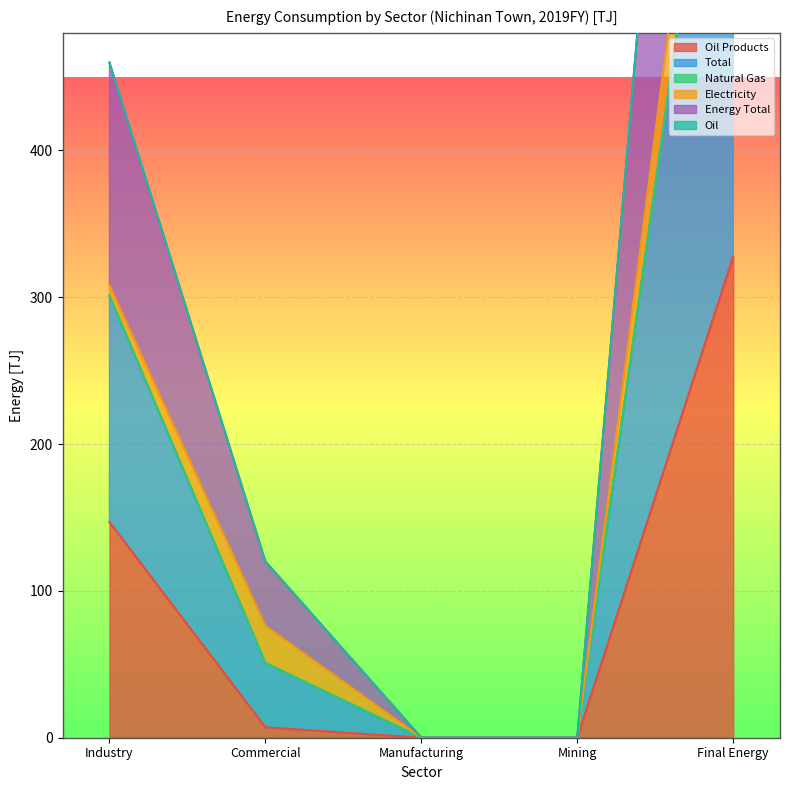

The value of Oil Products at Manufacturing is -112.1. True or false?

False